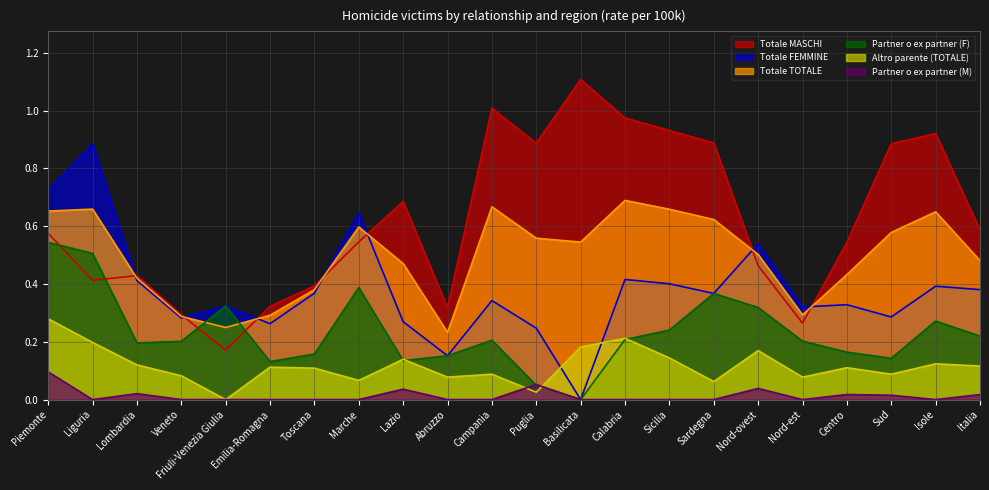

What is the difference between the maximum and minimum values in the Partner o ex partner (M) series?

0.1